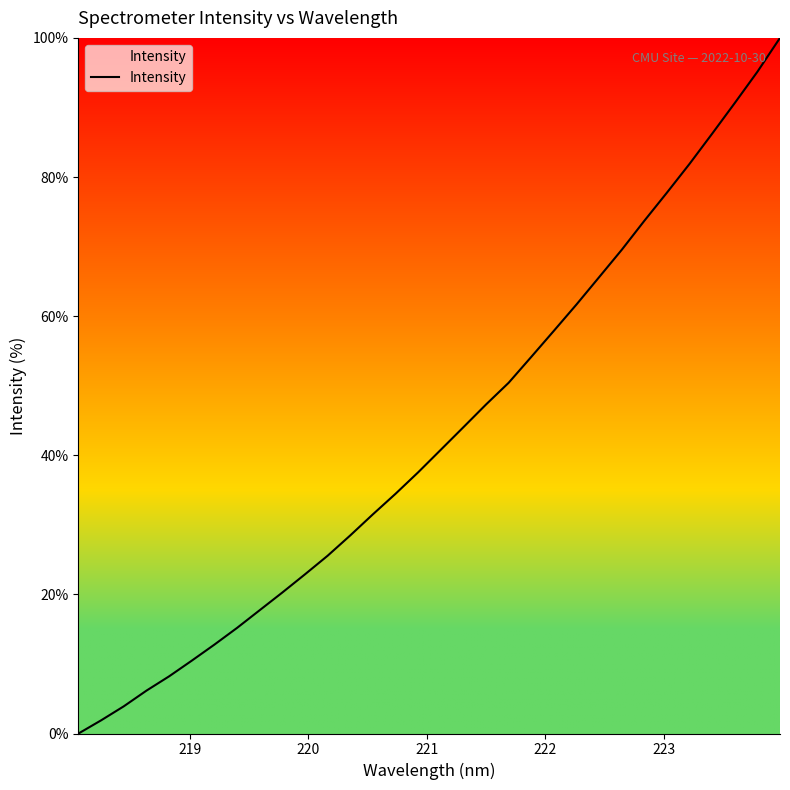

What is the maximum value shown in the chart?

100.0